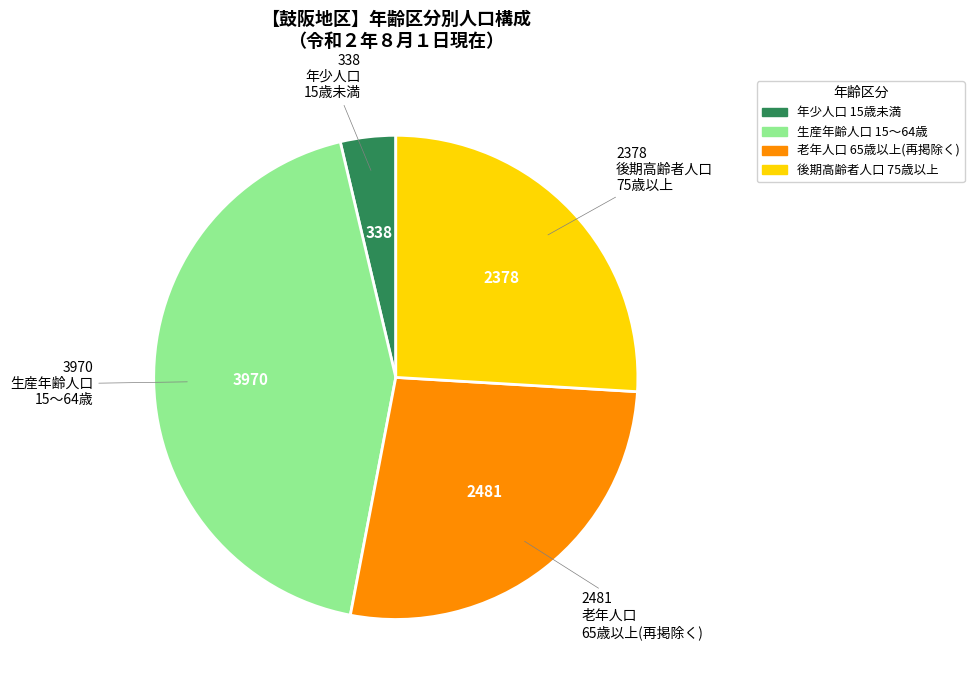

How many segments does this pie chart have?

4